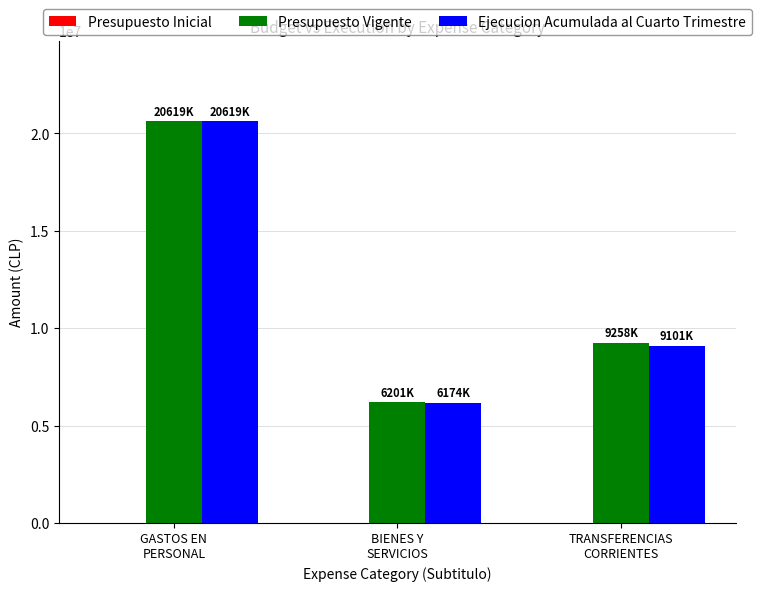

The Ejecucion Acumulada al Cuarto Trimestre series shows 8364129 at BIENES Y
SERVICIOS. True or false?

False